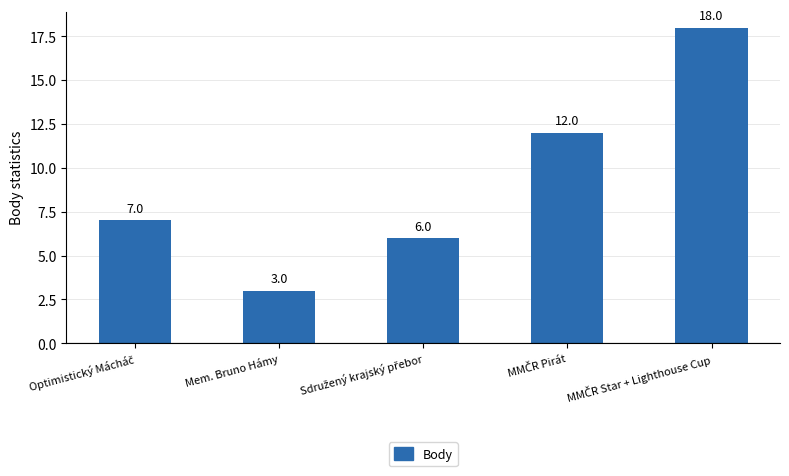

The chart shows a value of 3 at Mem. Bruno Hámy. True or false?

True